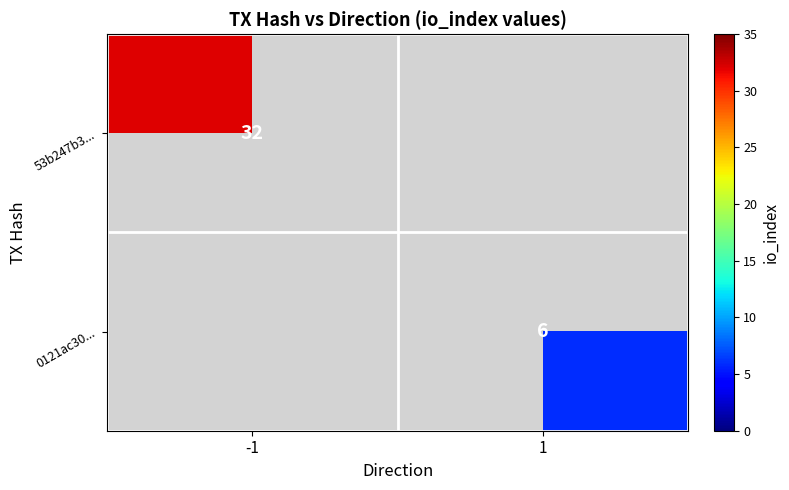

True or false: 53b247b3... has a value of 32 at -1.

True